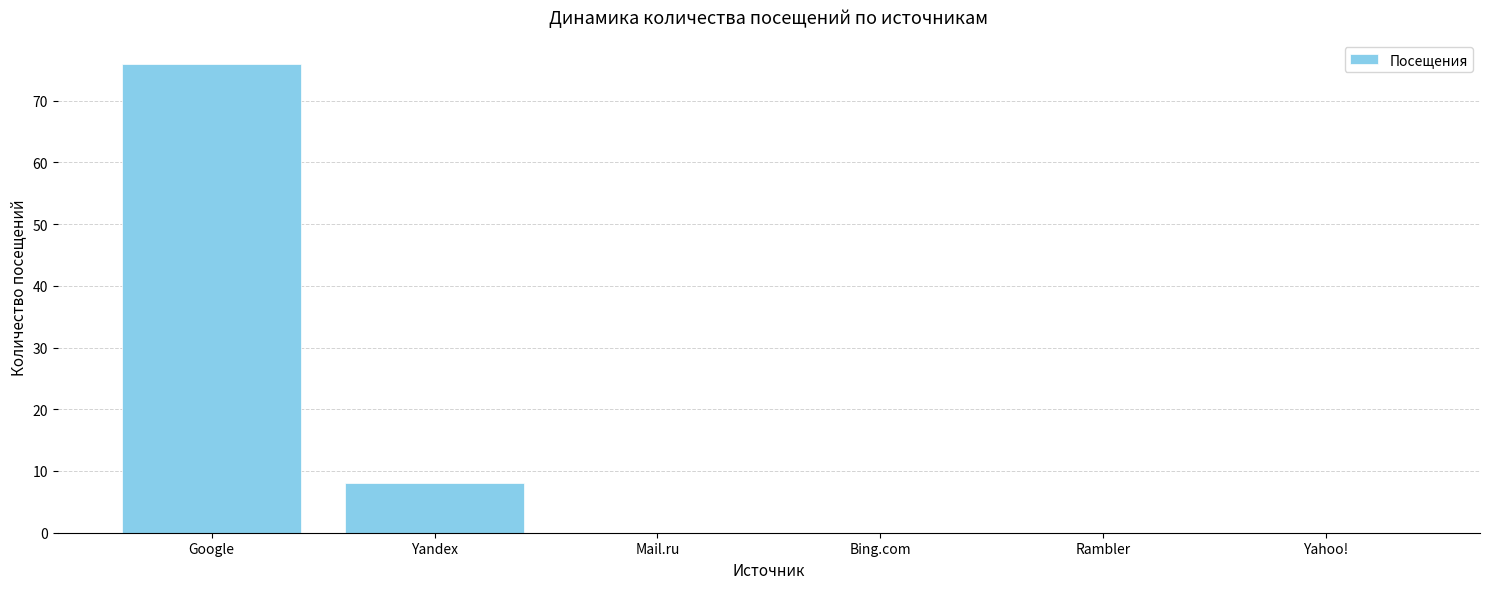

What is the sum of all values?

84